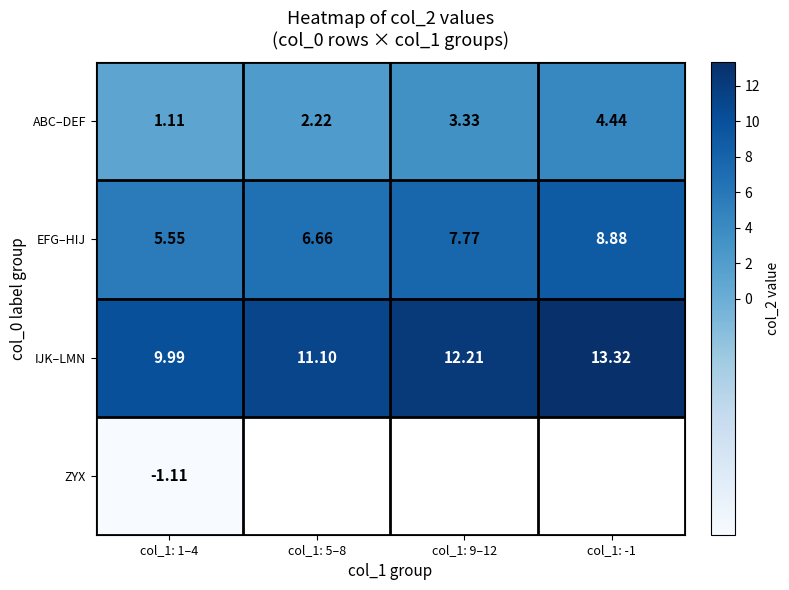

At how many categories does at least one series exceed 2?

4